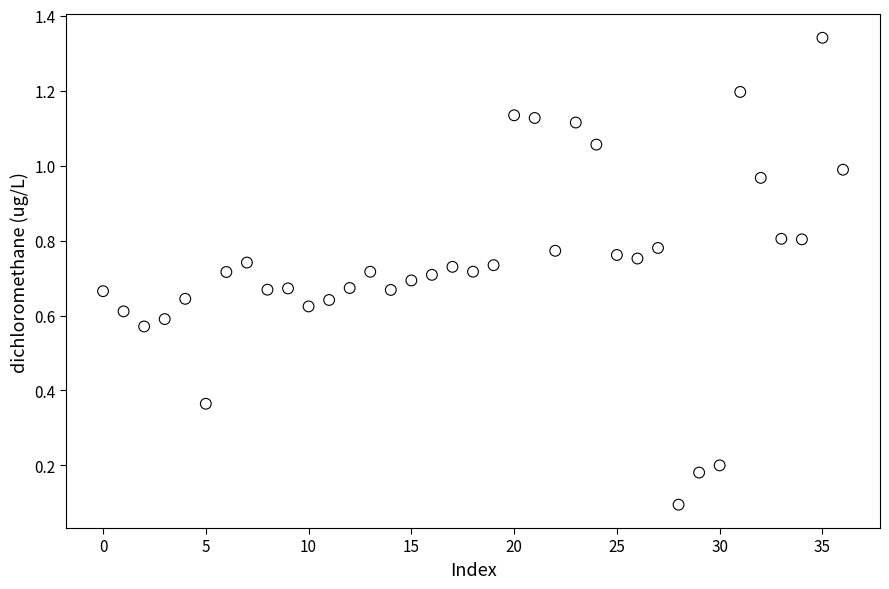

What is the range of Y values (max minus min)?

1.2